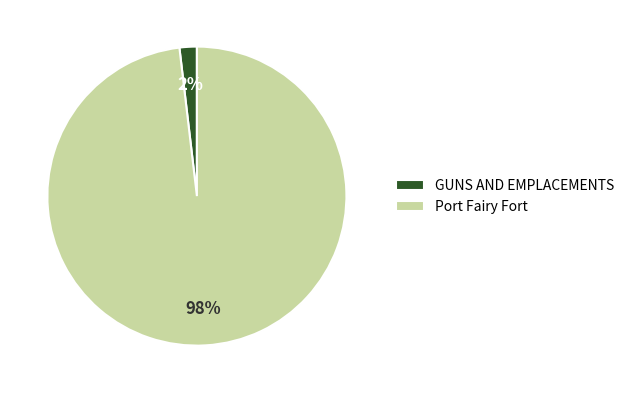

Is it true that GUNS AND EMPLACEMENTS is 8% of the pie?

False